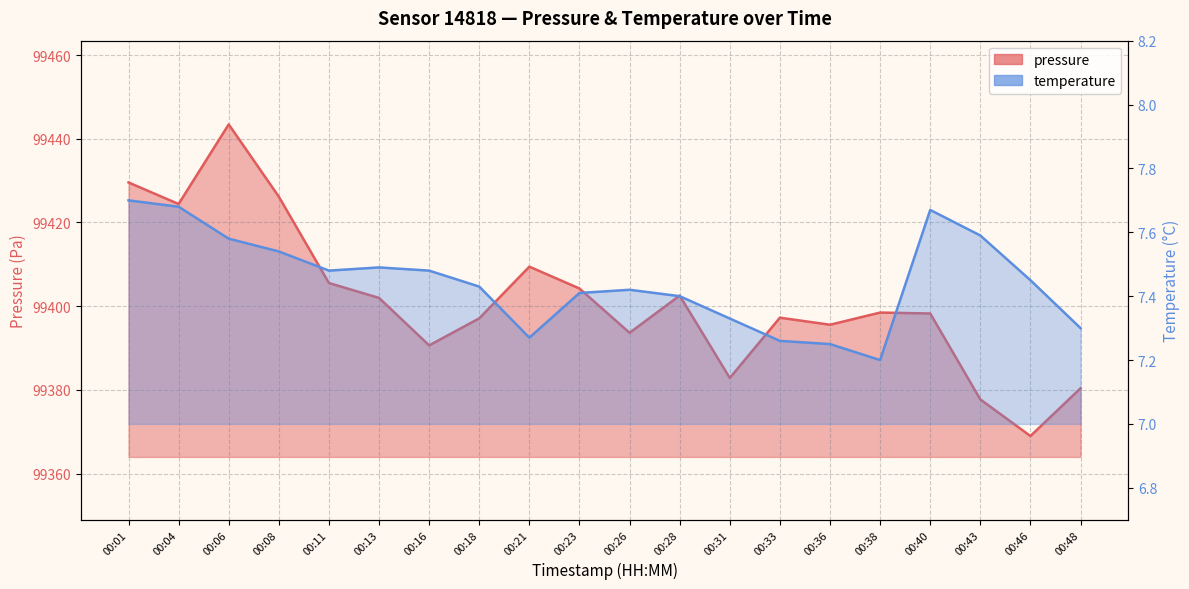

The value of temperature at 00:33 is 7.3. True or false?

True